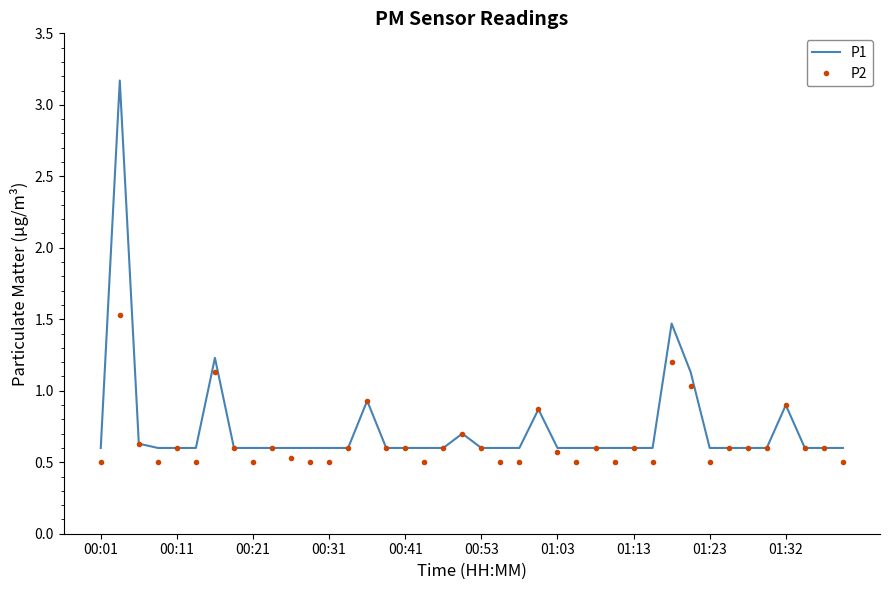

List the series in order of their peak value, highest first.

P1, P2